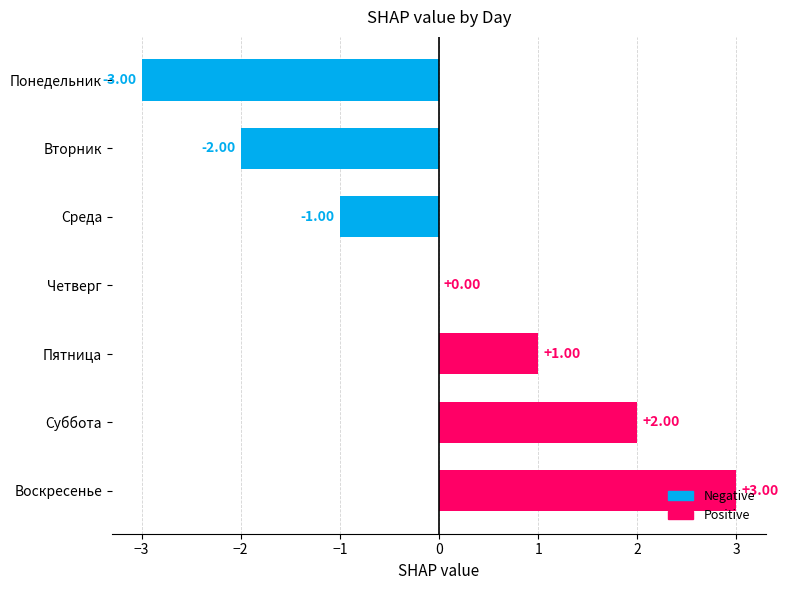

Which has a higher value, Четверг or Вторник?

Четверг